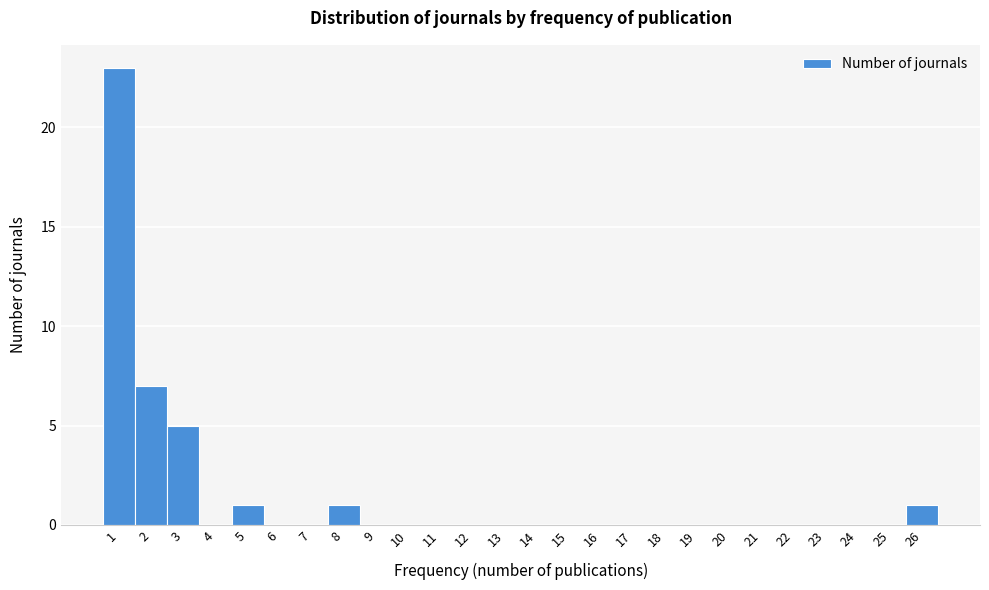

Over which range of the x-axis is the bar tallest?

0.5 to 1.5